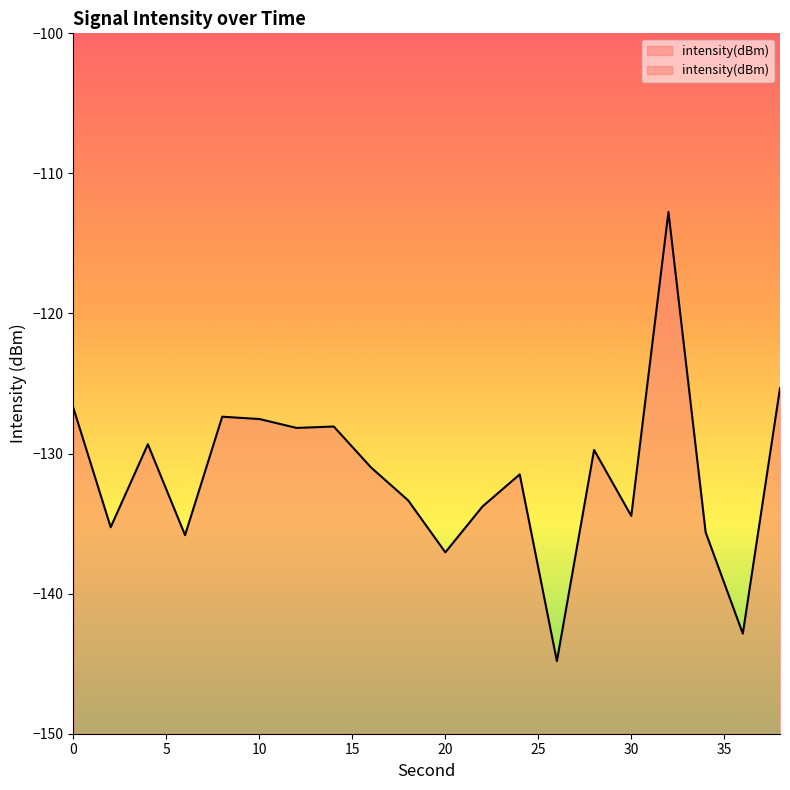

At which category does the data reach its first local peak?

4